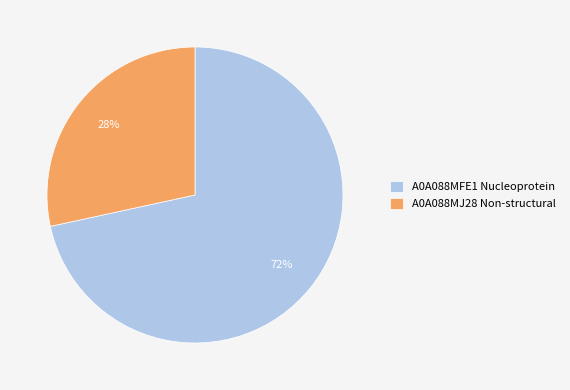

Rank the categories by value from highest to lowest.

A0A088MFE1 Nucleoprotein, A0A088MJ28 Non-structural